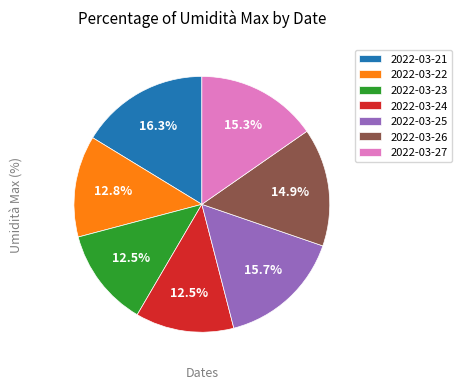

Which has a higher value, 2022-03-26 or 2022-03-24?

2022-03-26